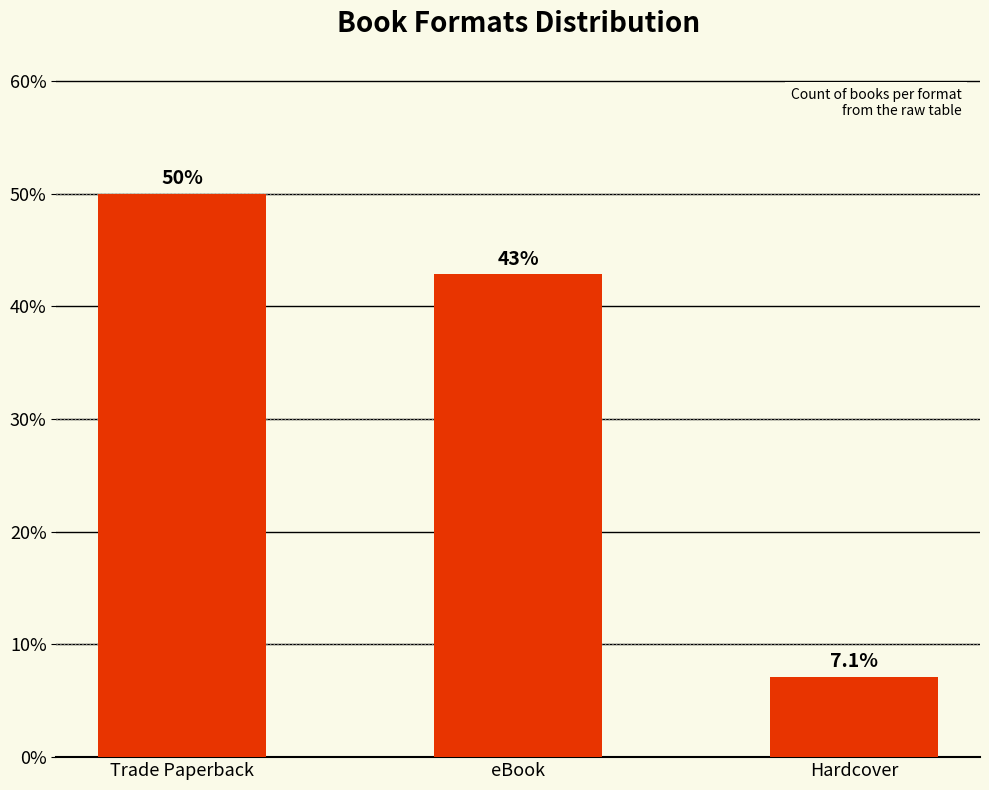

Where is the data nearest to the value 28?

eBook